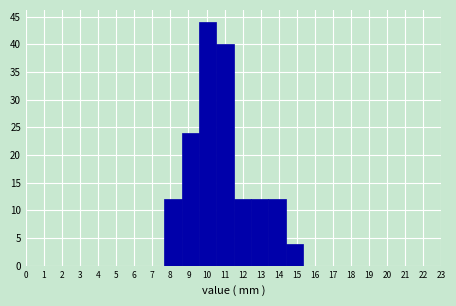

How tall is the bar that spans 11.5 to 12.5 on the x-axis? Neither the bar edges nor the heights are printed on the chart, so give them approximately, as read against the axes.

12